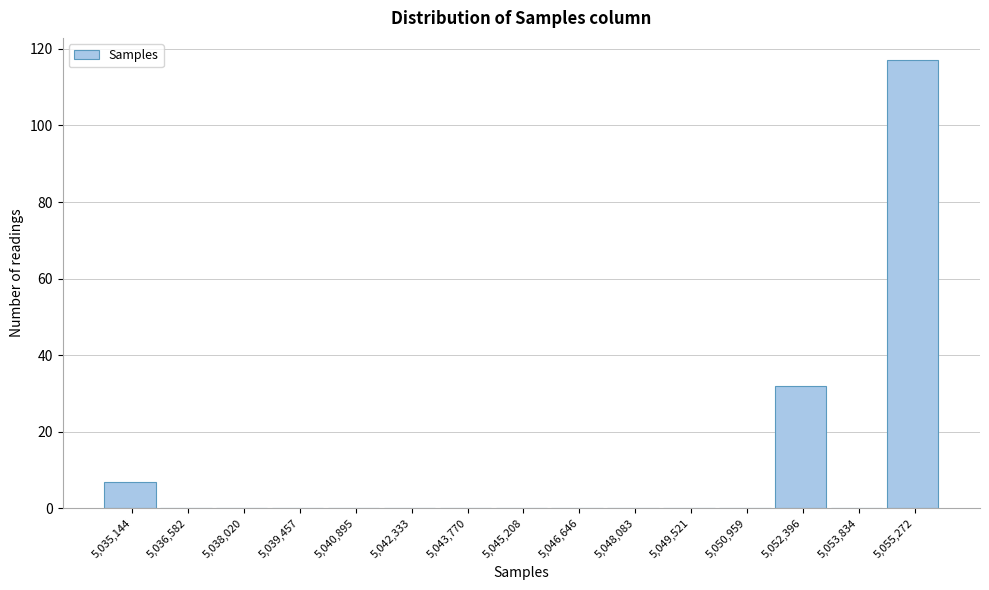

How tall is the bar that spans 5054600 to 5056000 on the x-axis? Neither the bar edges nor the heights are printed on the chart, so give them approximately, as read against the axes.

118